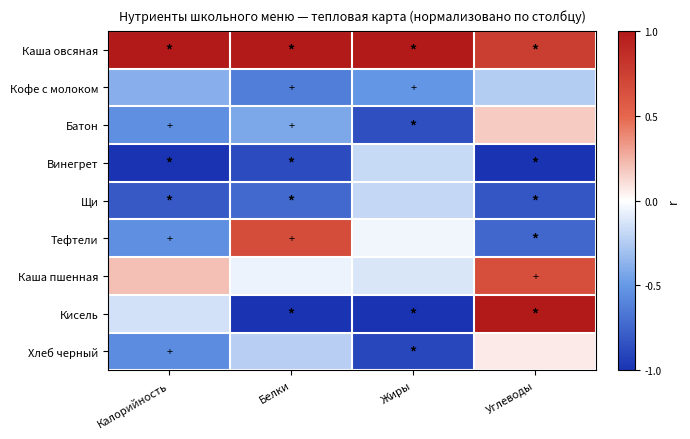

Which category has the highest value across all series?

Калорийность